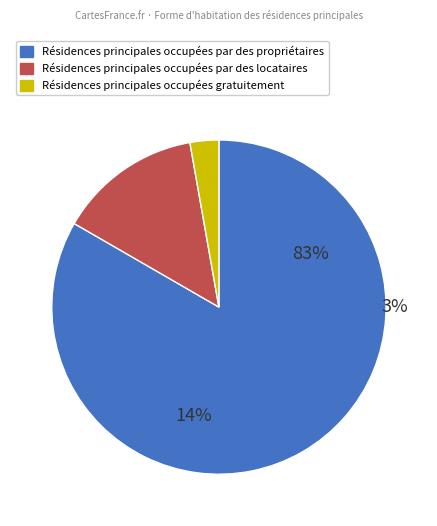

Is there any slice that represents more than half of the pie?

Yes